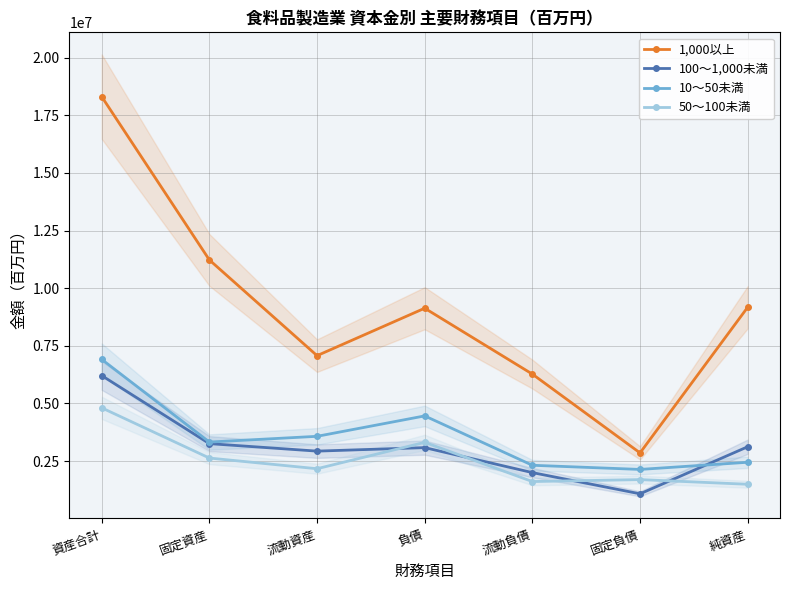

In 10～50未満, how many points are lower than both neighbors (excluding endpoints)?

2